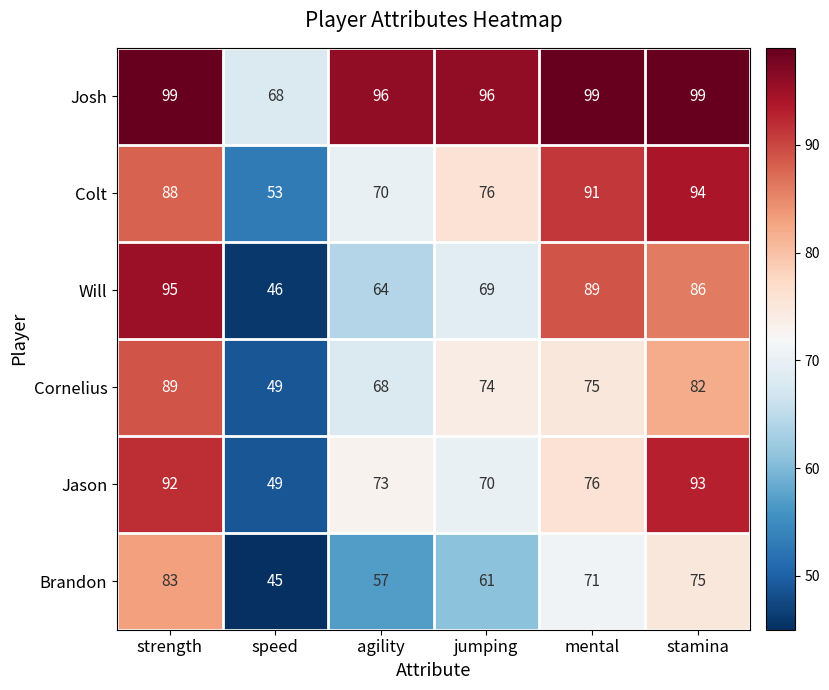

What is the average value of the Brandon series?

65